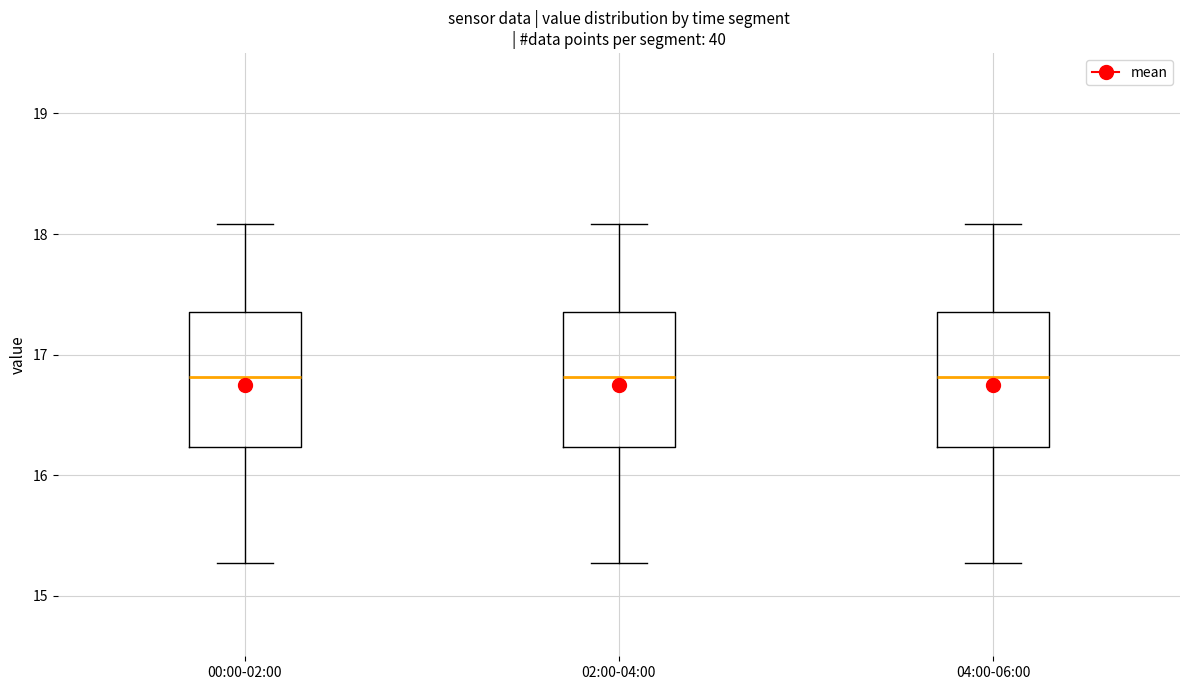

Where is the upper edge of the box for 04:00-06:00 on the y-axis? The values are not printed on the chart, so give them approximately, as read against the axis.

17.4